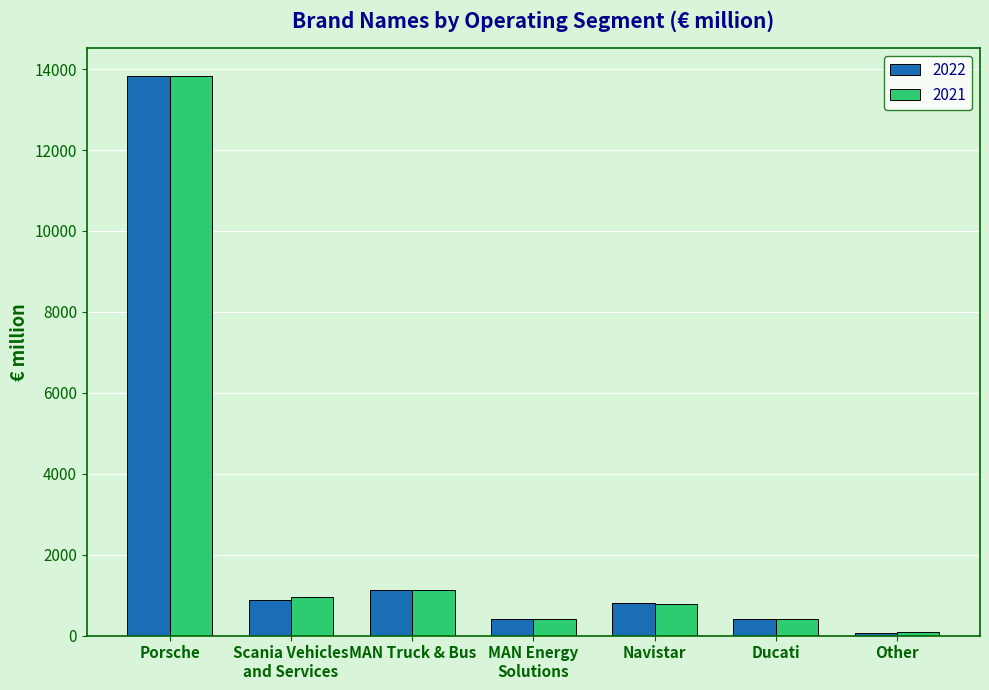

At which label does 2022 reach its peak?

Porsche